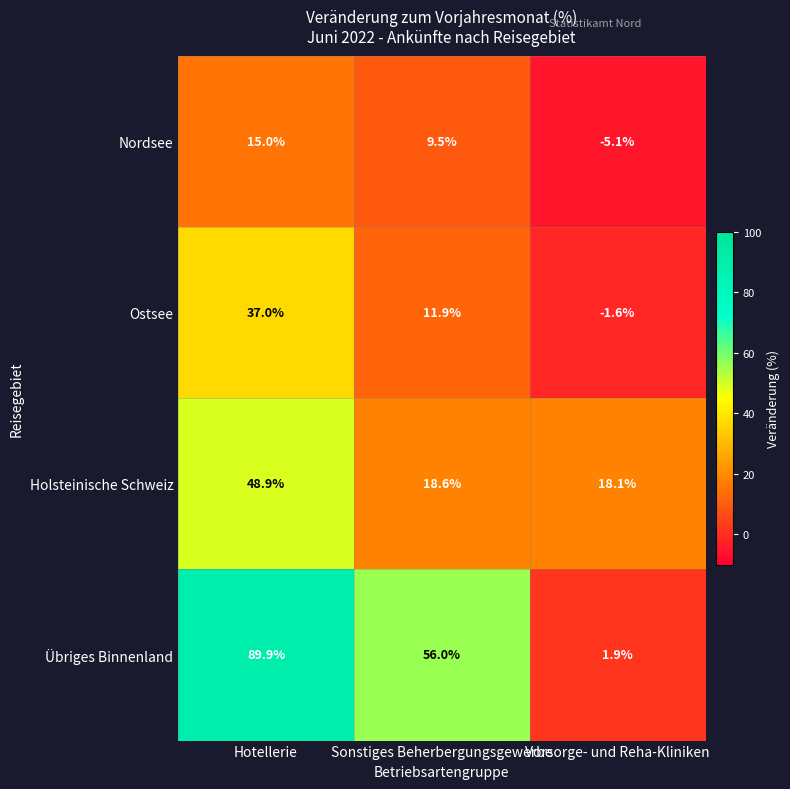

Is it true that Nordsee equals -2.2 at Vorsorge- und Reha-Kliniken?

False